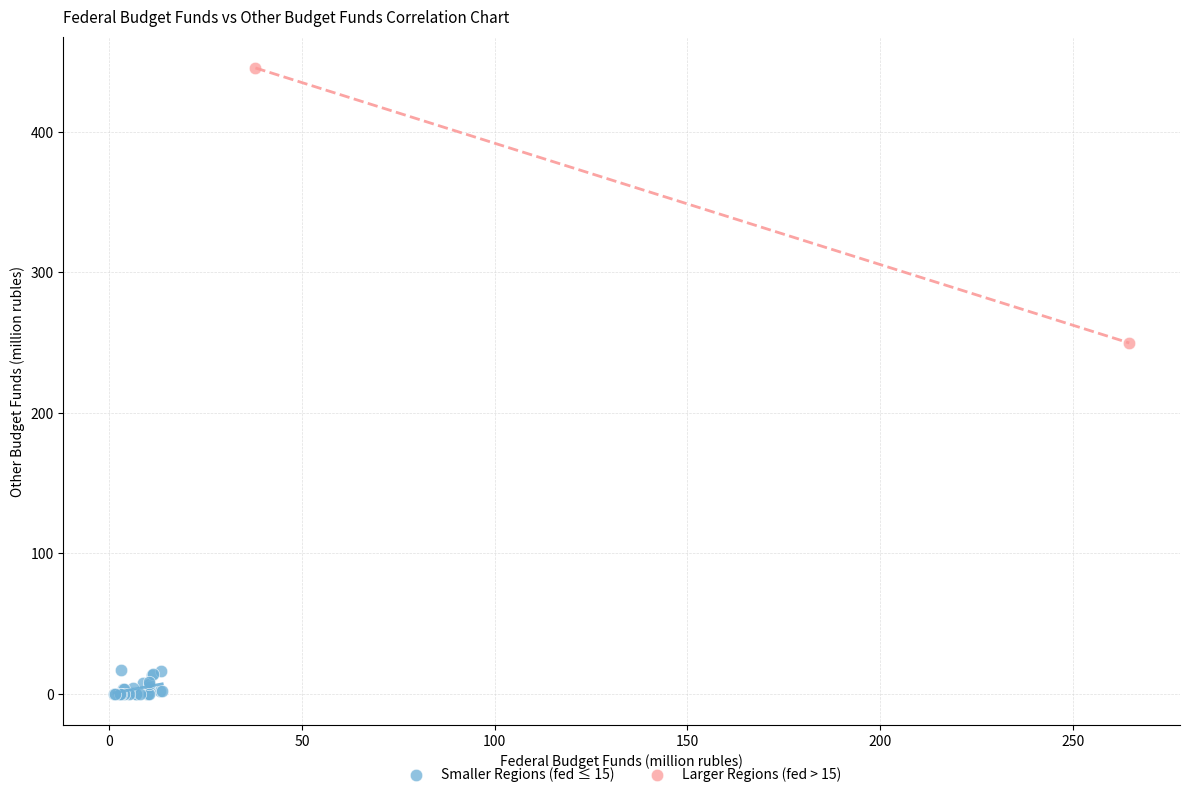

Which series reaches the maximum Y coordinate?

Larger Regions (fed > 15)